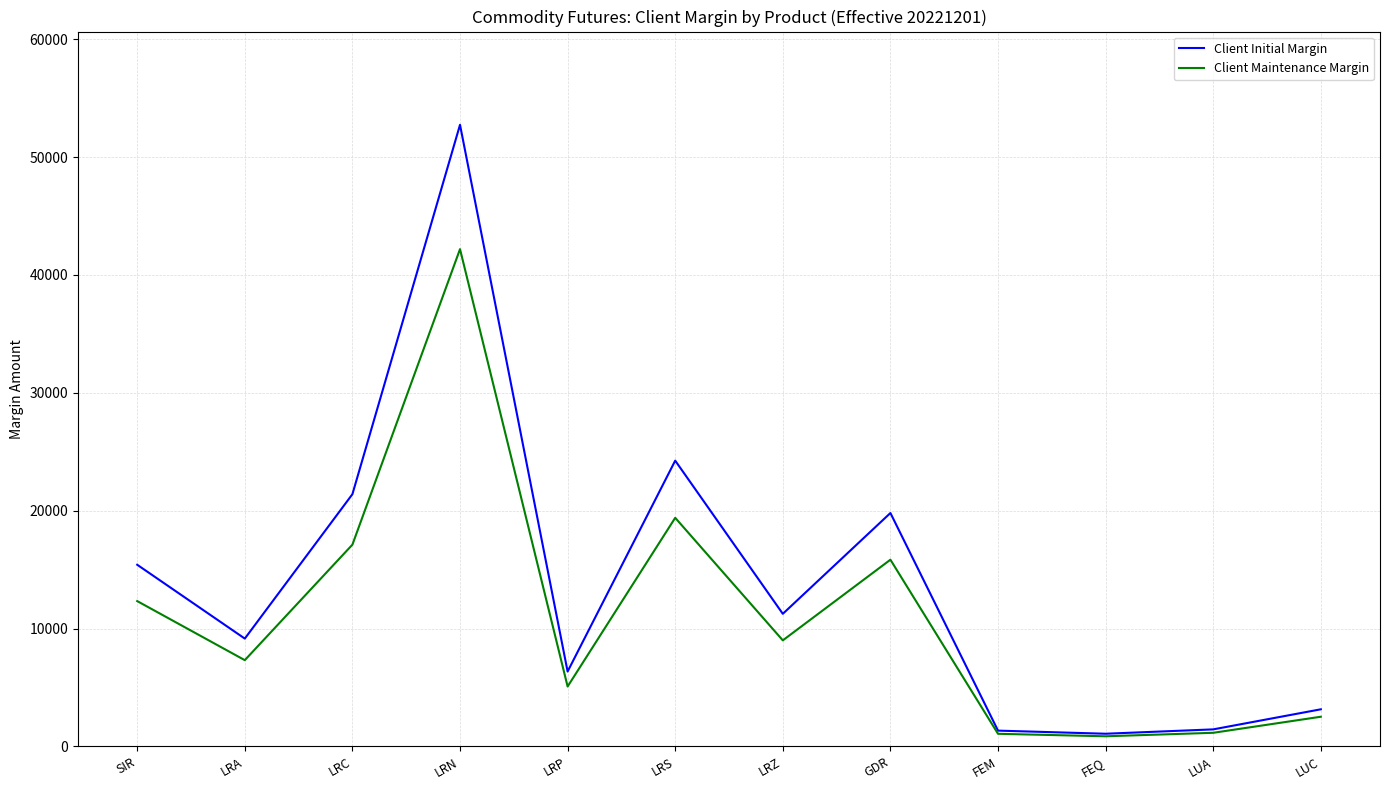

What is the total value across all series at FEQ?

1942